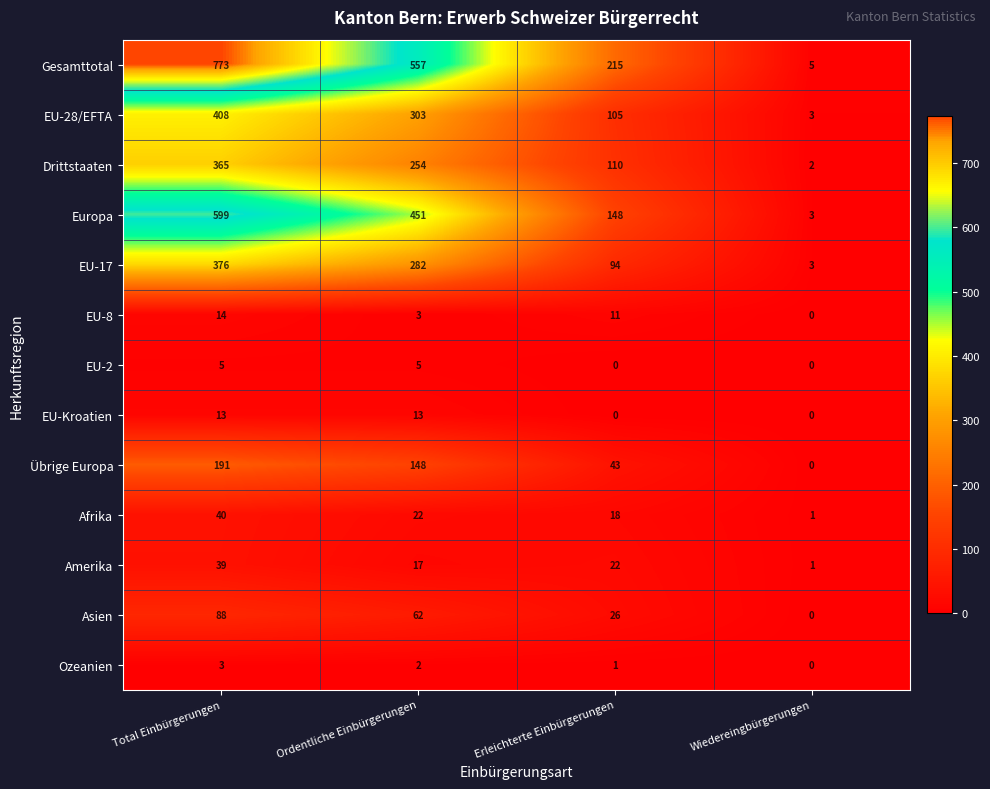

Between Total Einbürgerungen and Wiedereingbürgerungen, which series saw the biggest shift?

Gesamttotal